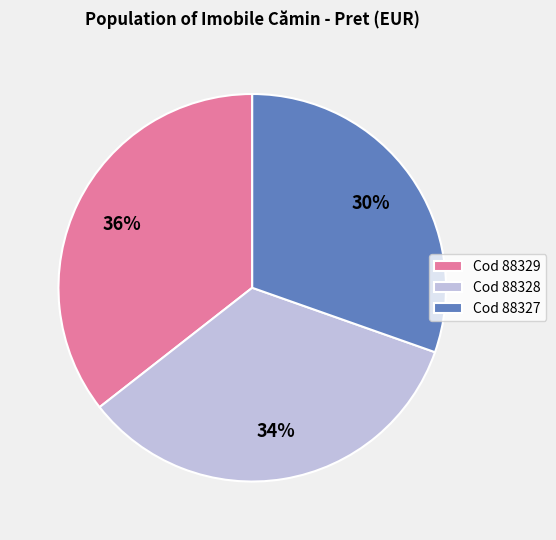

To the nearest percent, what is the average slice percentage?

33%